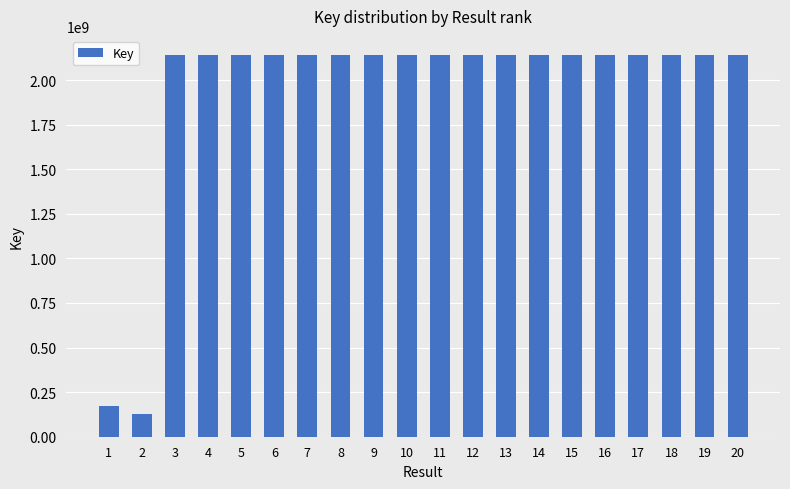

At which label is the value closest to 1135045460?

1